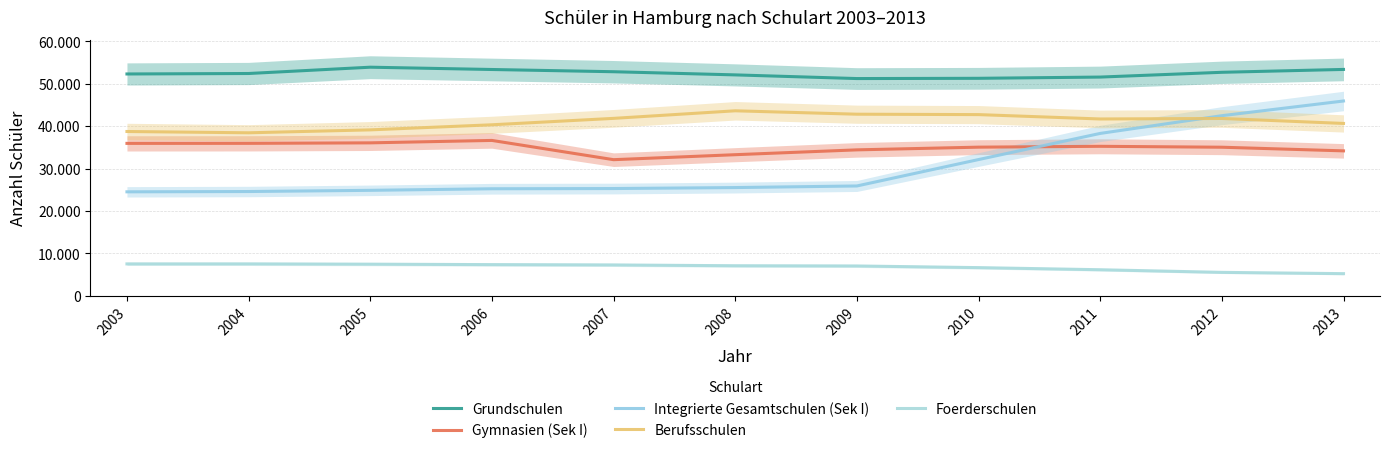

True or false: Berufsschulen has a value of 42697 at 2010.

True